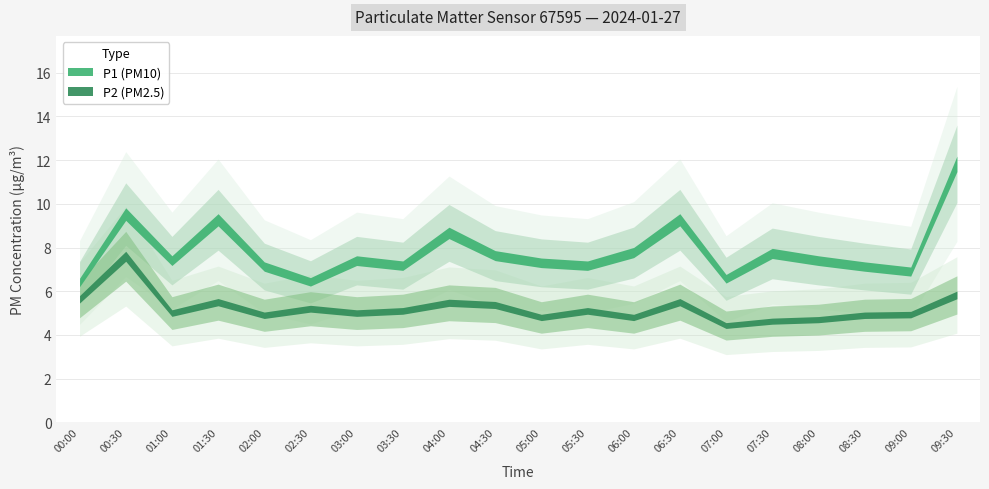

Rank the series at 07:00 from lowest to highest value.

P2, P1